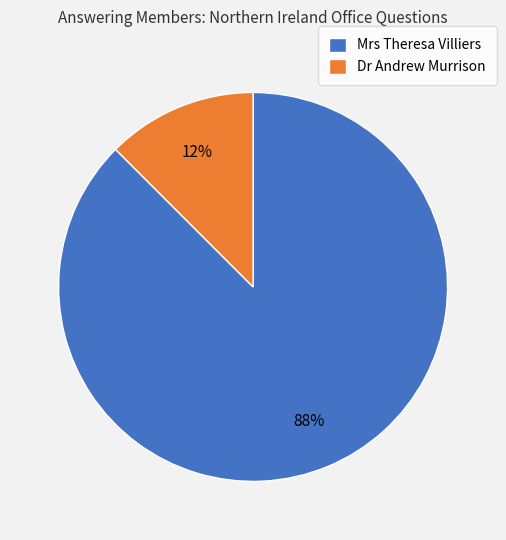

Which slice is the smallest?

Dr Andrew Murrison